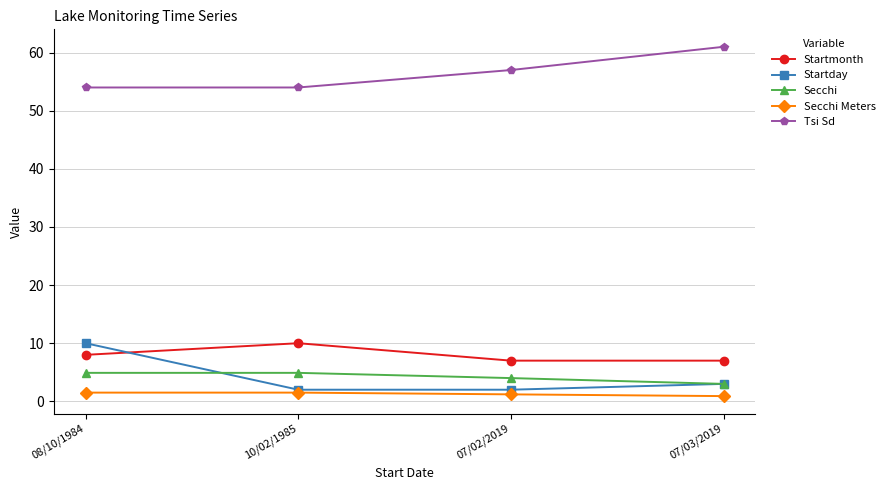

What is the spread (max minus min) of values at 10/02/1985?

52.5